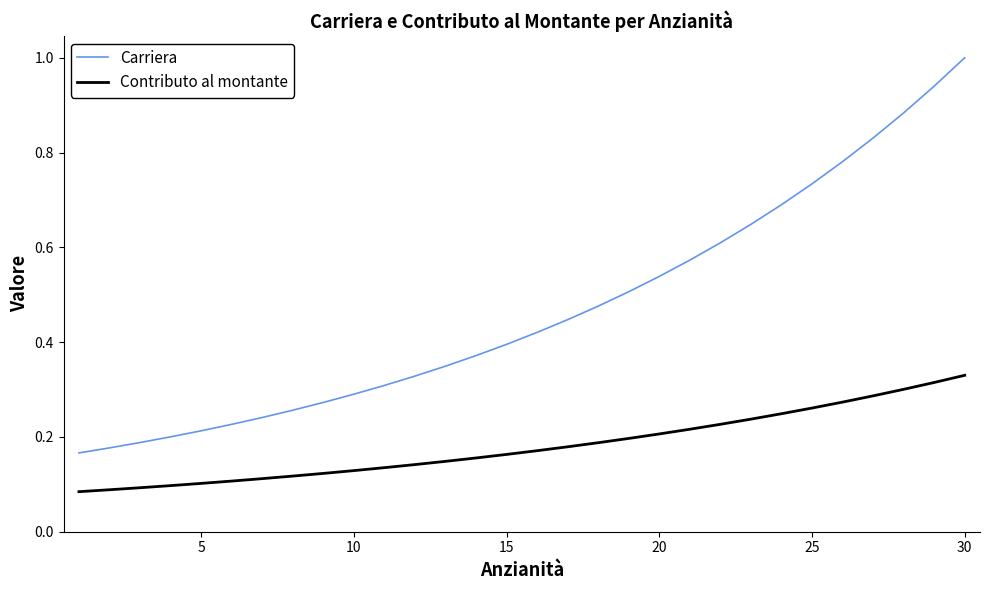

True or false: Contributo al montante and Carriera intersect in this chart.

False